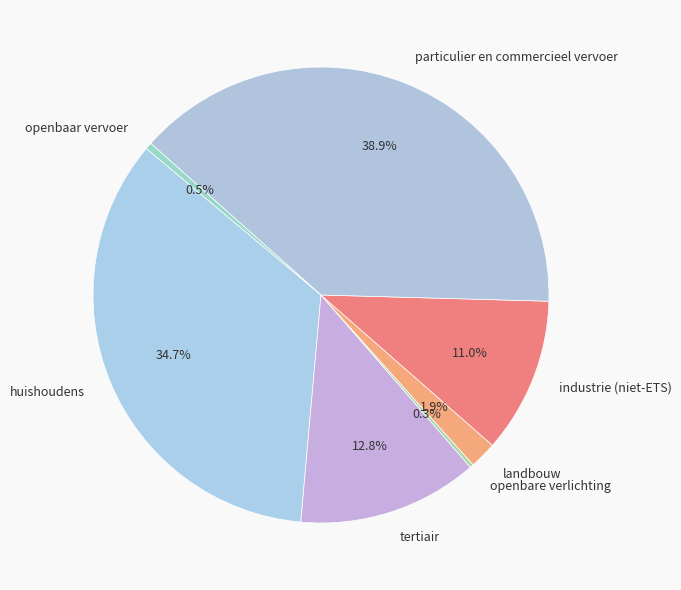

To the nearest percent, what is the difference between the openbaar vervoer and tertiair slice percentages?

12%